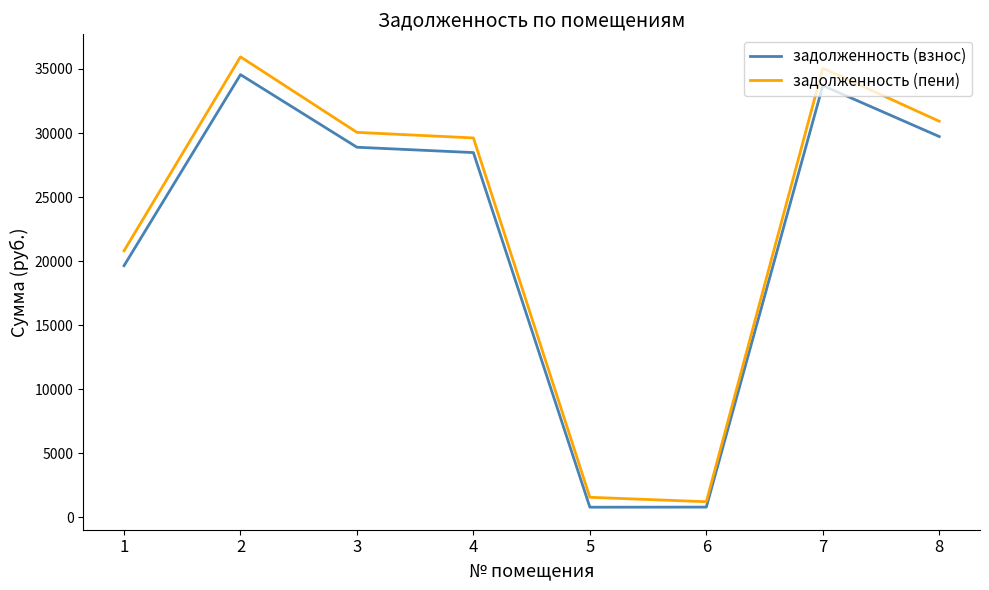

What value does the задолженность (пени) series have at 8?

30919.9